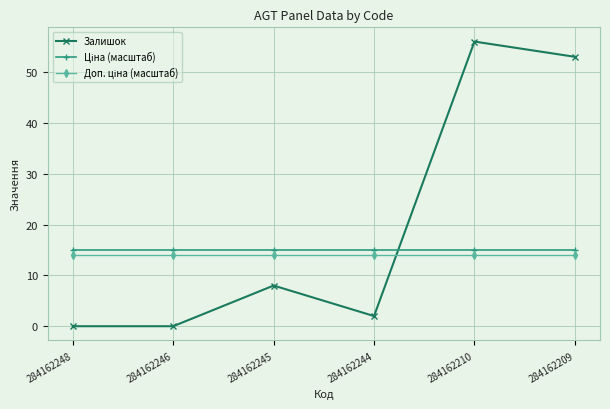

The Залишок series shows 8 at 284162245. True or false?

True